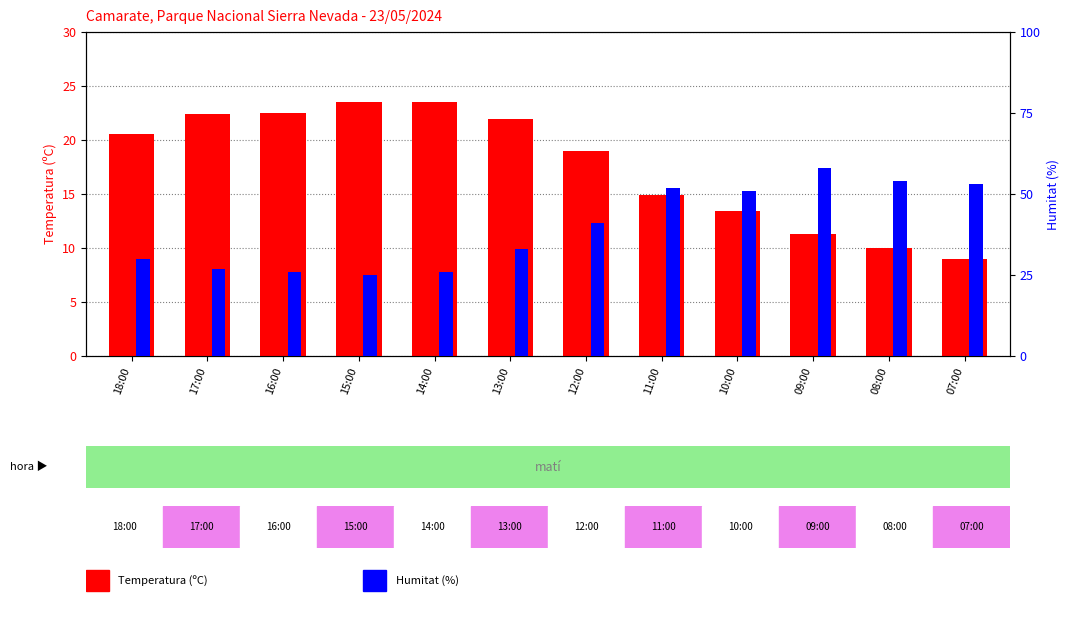

Is it true that Humitat (%) equals 41.7 at 15:00?

False